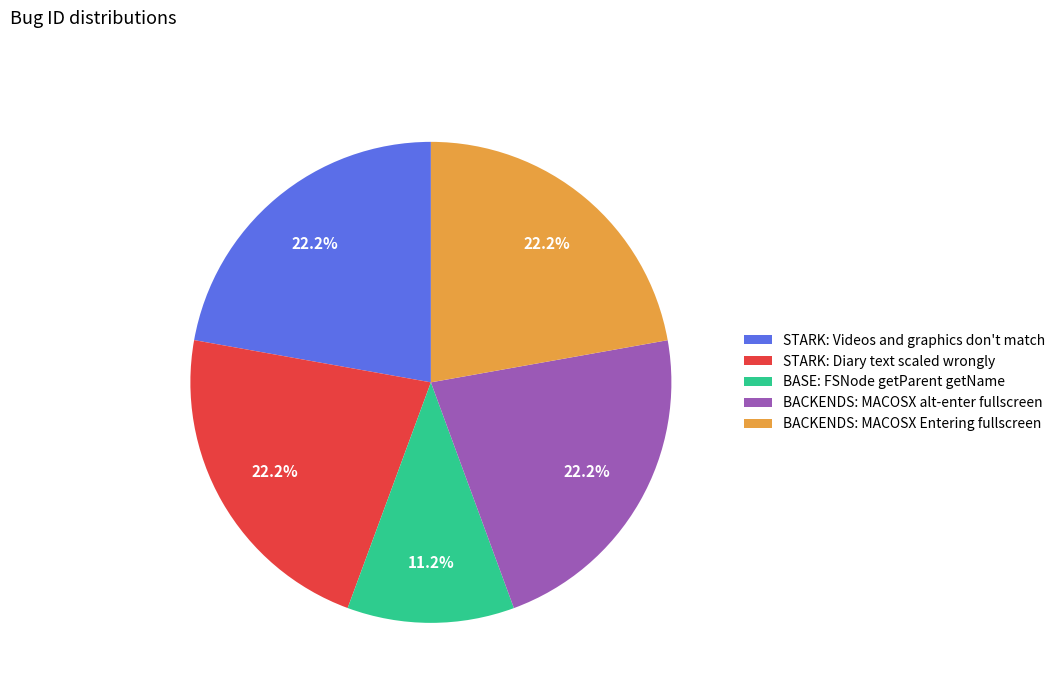

The STARK: Diary text scaled wrongly slice represents 31% of the pie. True or false?

False